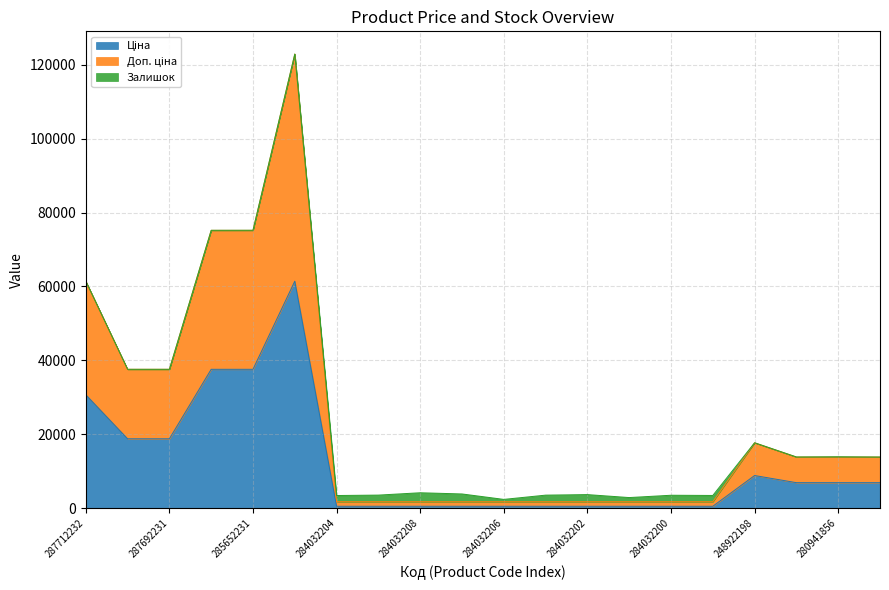

At which category is the sum across all series the highest?

285672232